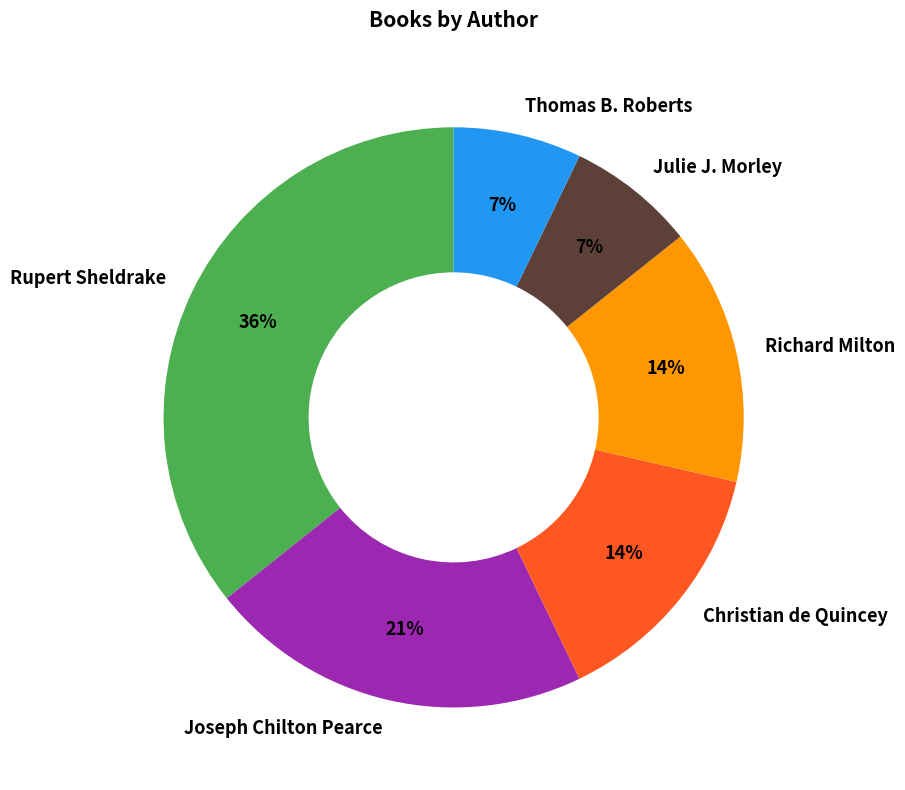

The Christian de Quincey slice represents 14% of the pie. True or false?

True